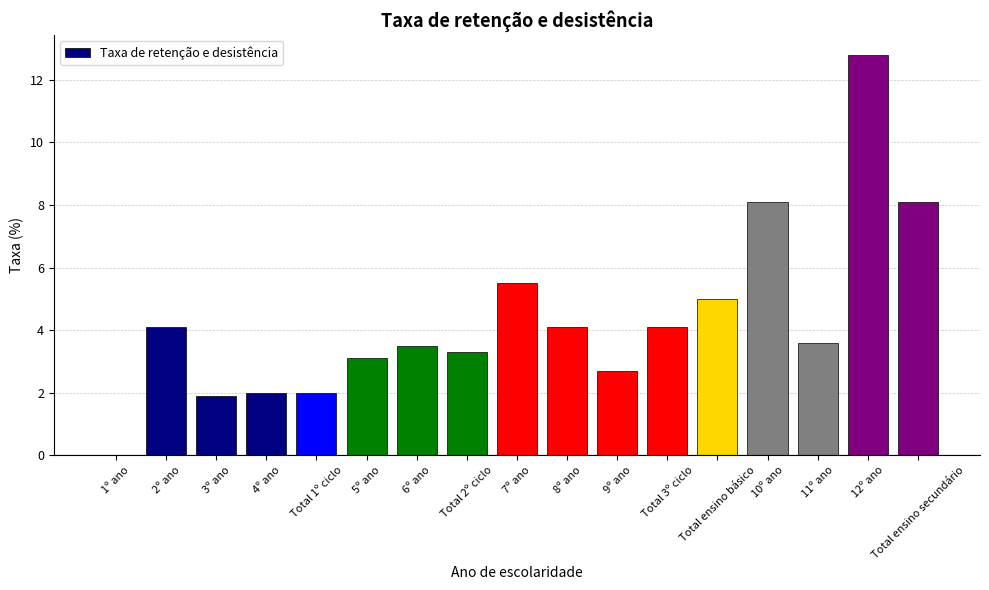

The value at 11º ano is 6.1. True or false?

False